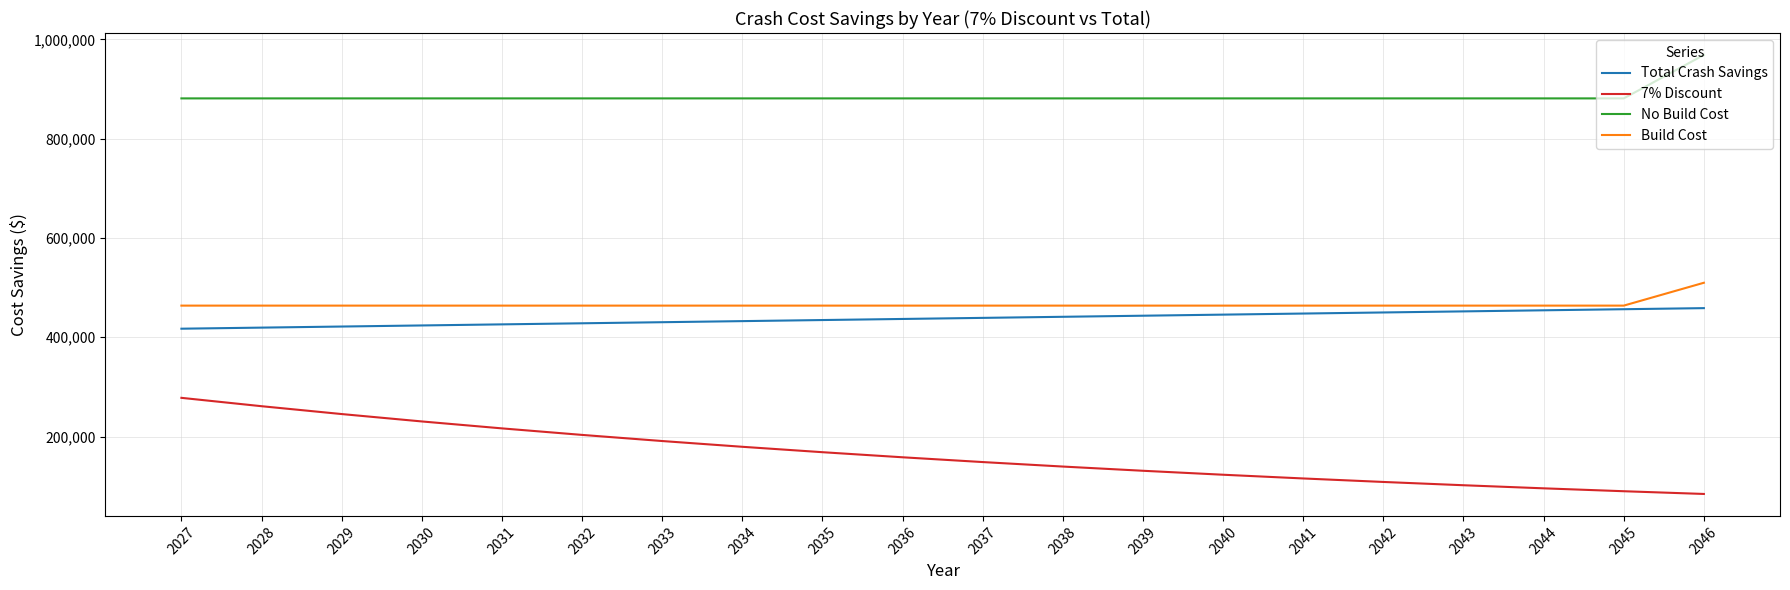

What is the minimum value shown in the chart?

84520.1